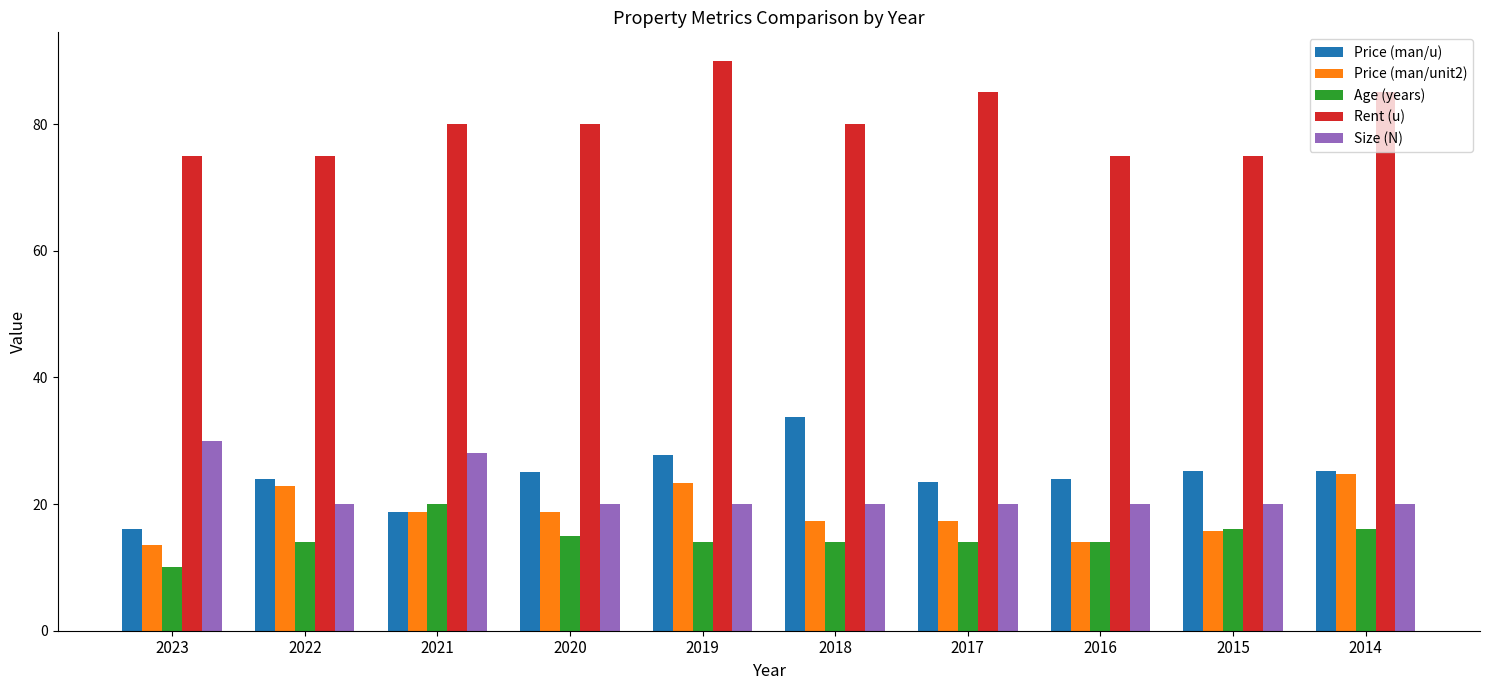

Which series changed the most between 2022 and 2019?

Rent (u)